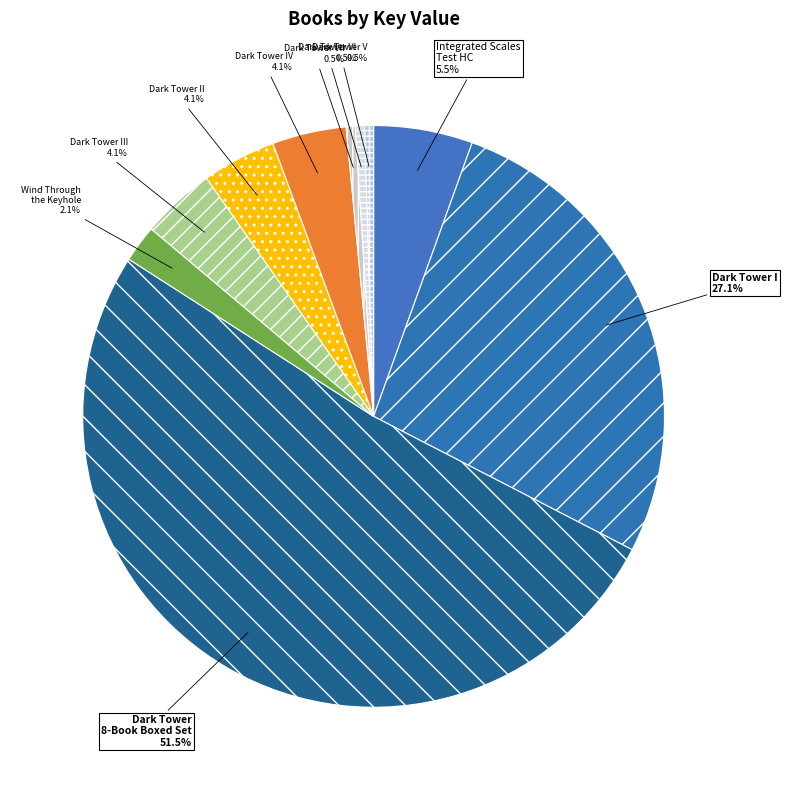

Between Dark Tower VII and Dark Tower III, which is larger?

Dark Tower III